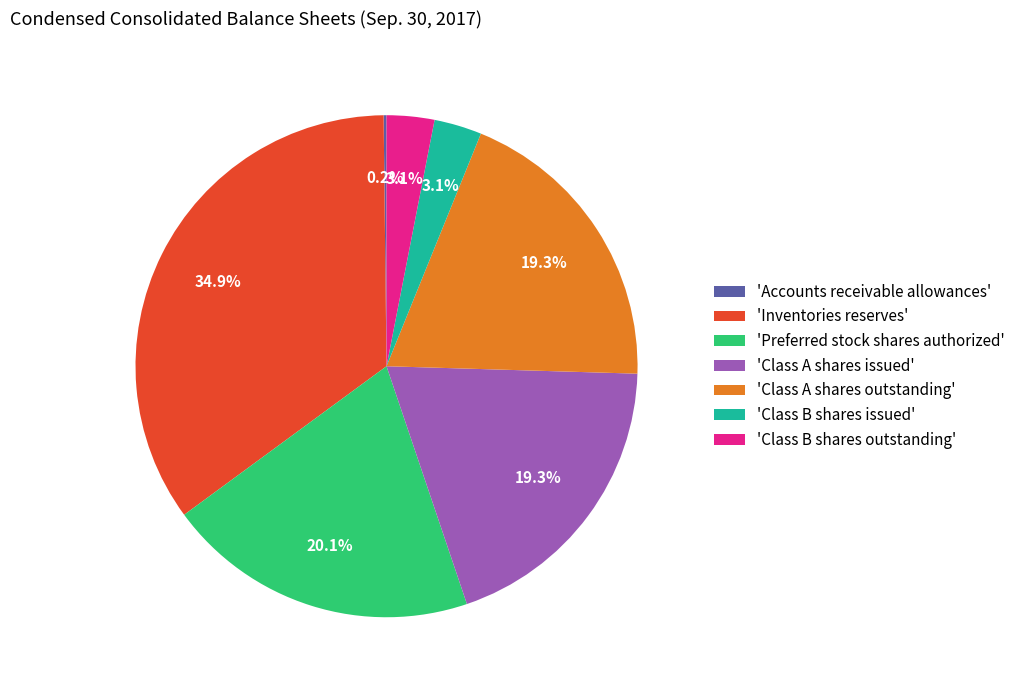

What percentage is NOT represented by 'Class B shares issued'?

96.9%